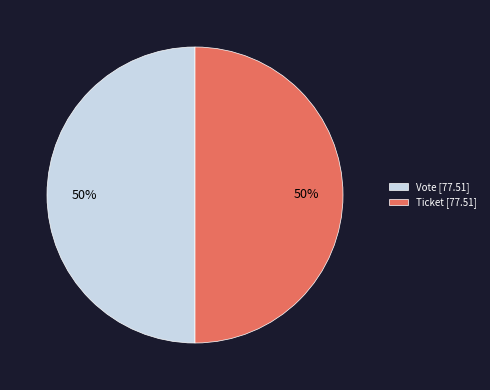

How many slices are in this pie chart?

2